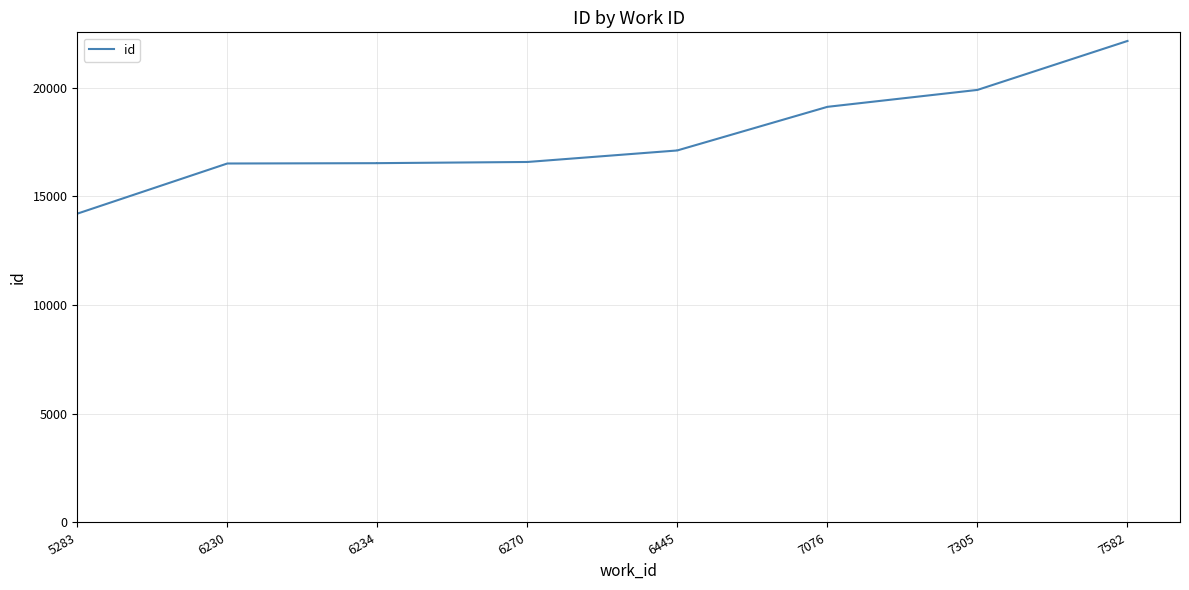

Is it true that the value at 6234 is 16524?

True